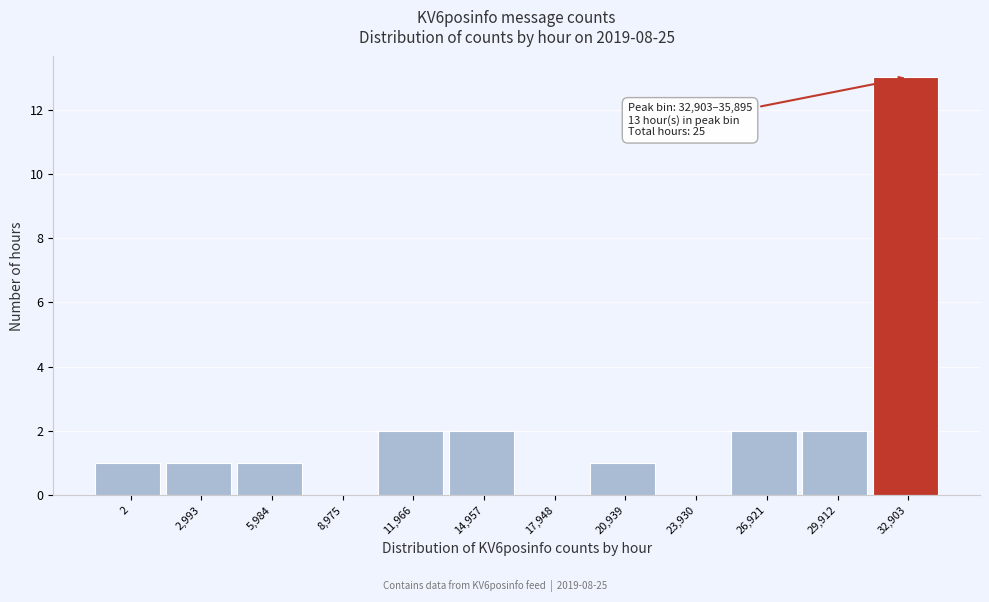

Reading left to right, list all the values displayed in this chart.

2=1	2,993=1	5,984=1	8,975=0	11,966=2	14,957=2	17,948=0	20,939=1	23,930=0	26,921=2	29,912=2	32,903=13